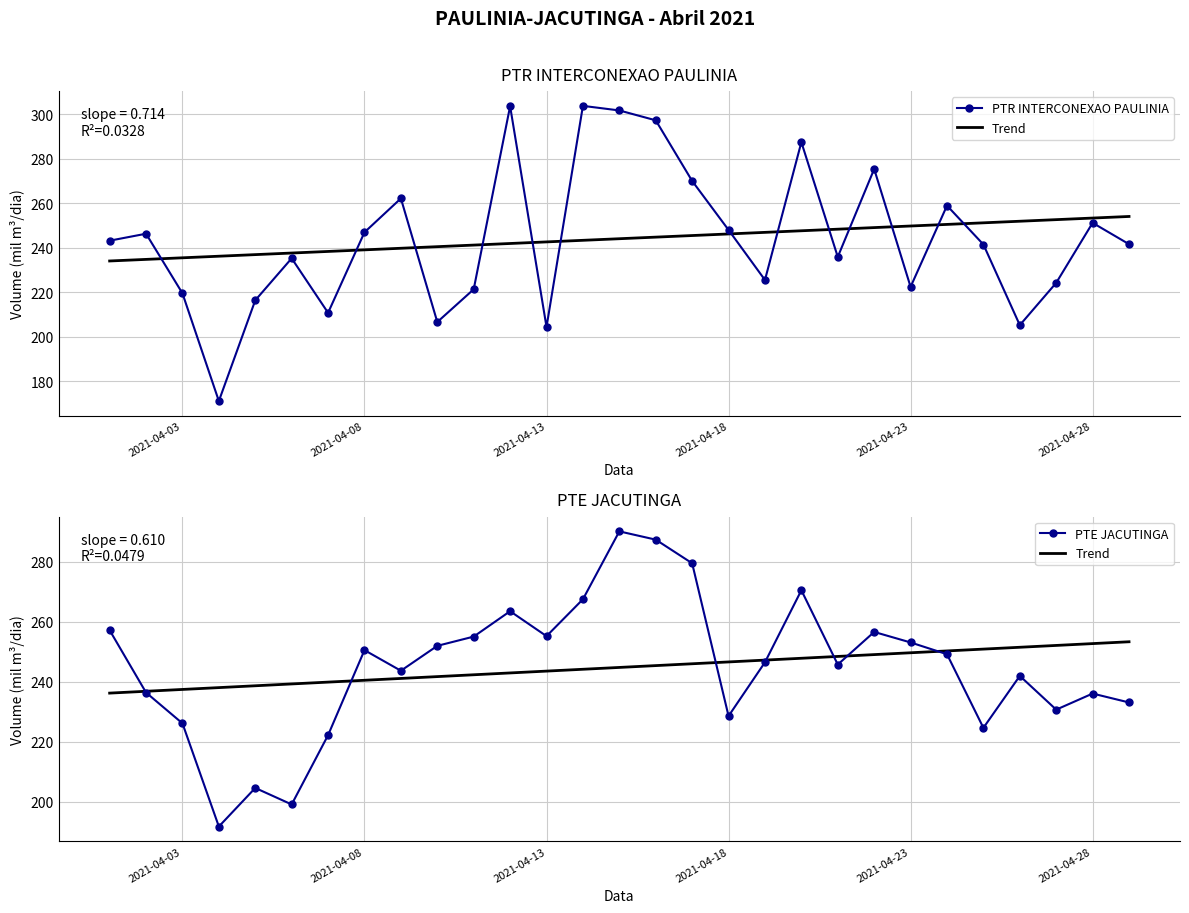

What is the value of the Trend point at the 11th from the left?

242.3